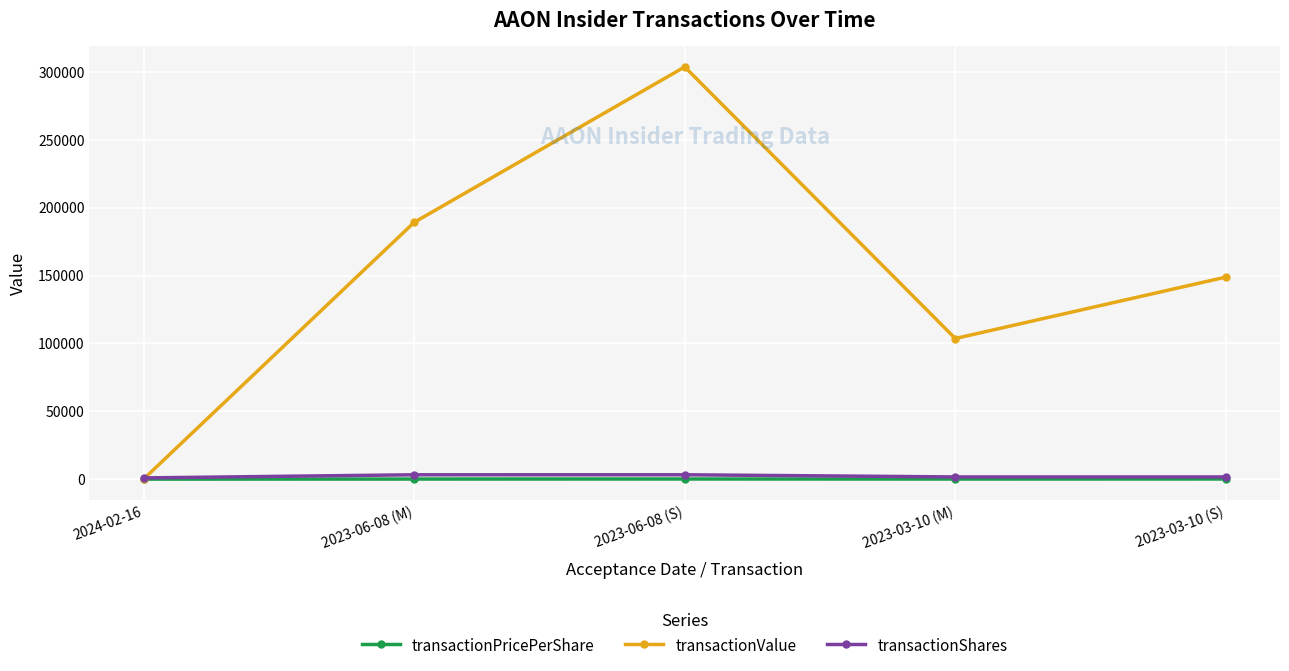

What is the label of the 5th point from the left?

2023-03-10 (S)